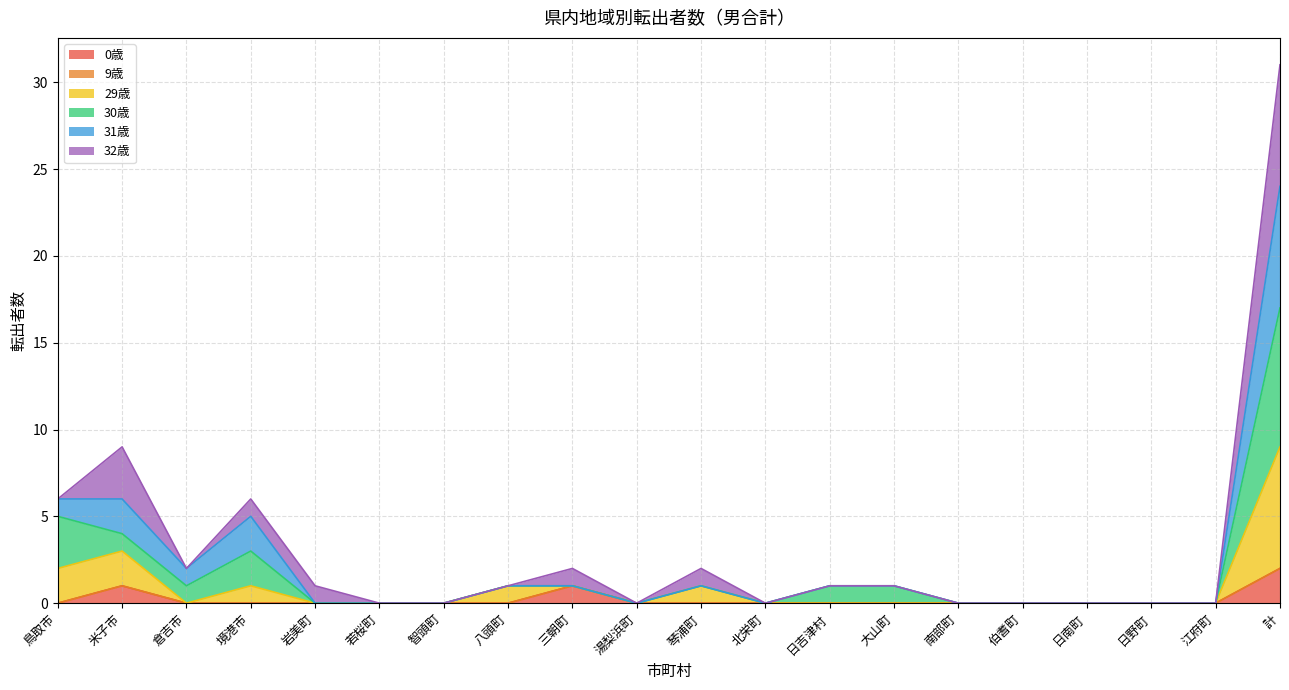

At which category is the sum across all series the highest?

計